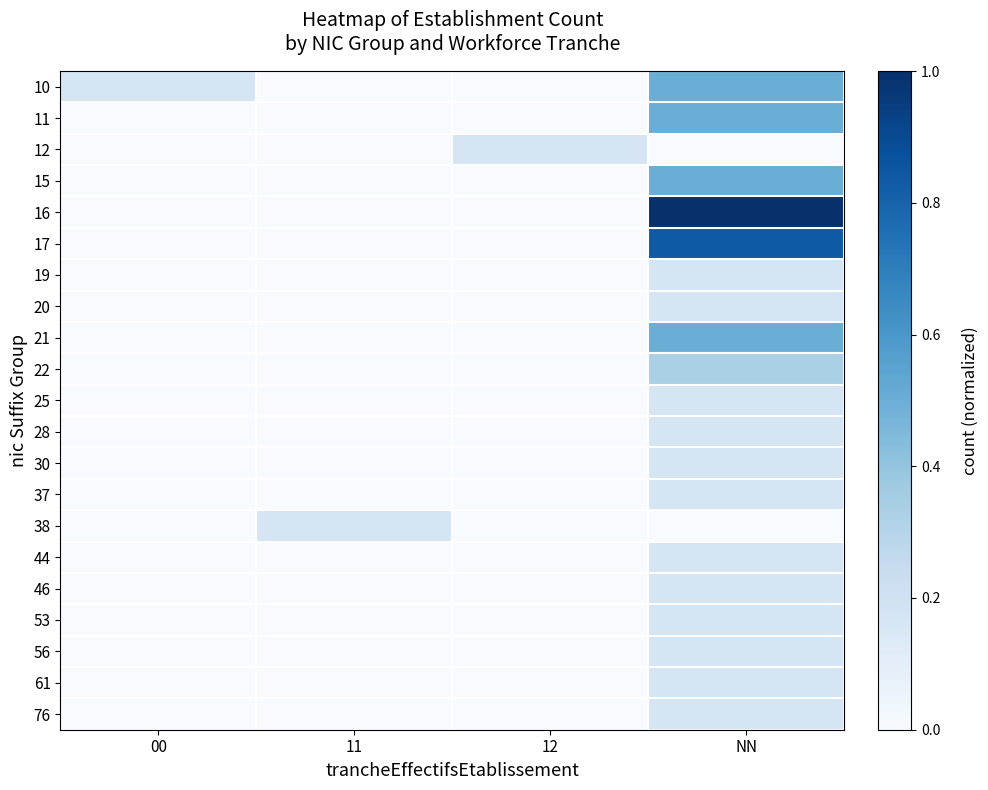

At which category is the sum across all series the highest?

NN